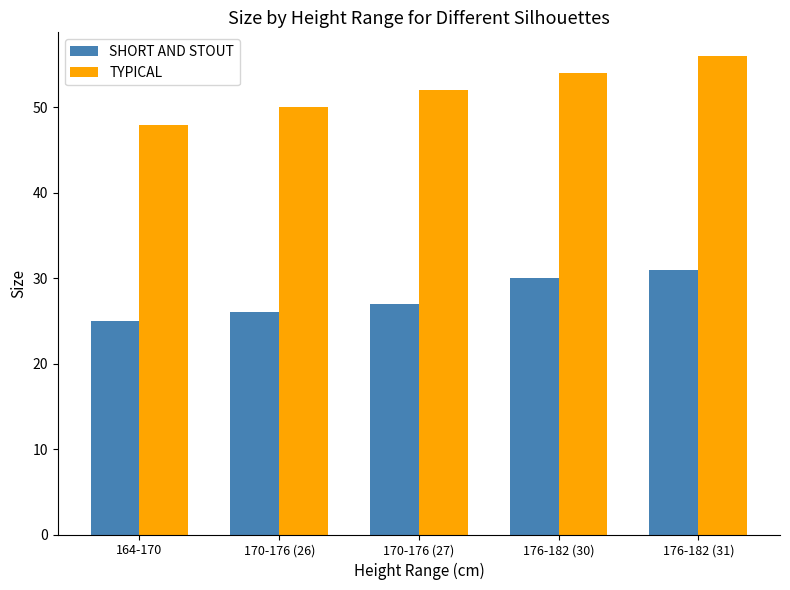

The value of TYPICAL at 170-176 (27) is 52. True or false?

True